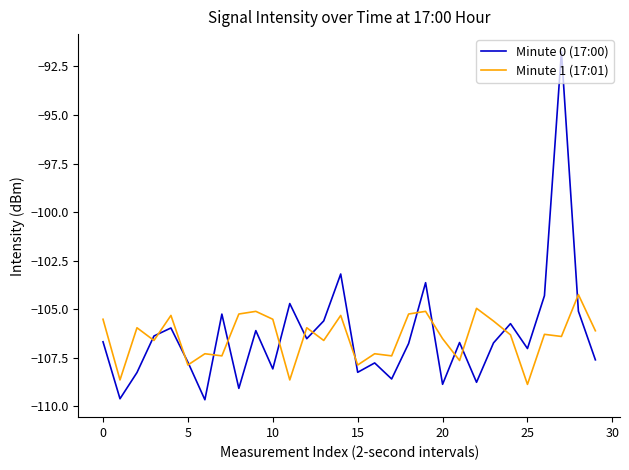

What is the minimum value for Minute 1 (17:01)?

-108.9